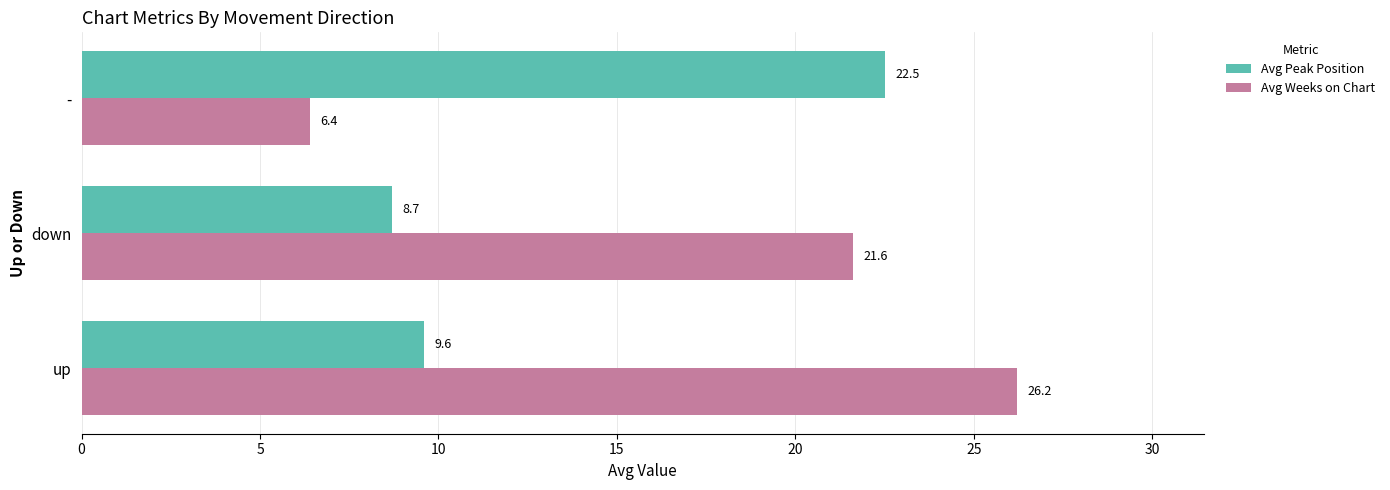

The value of Avg Peak Position at down is 11.8. True or false?

False